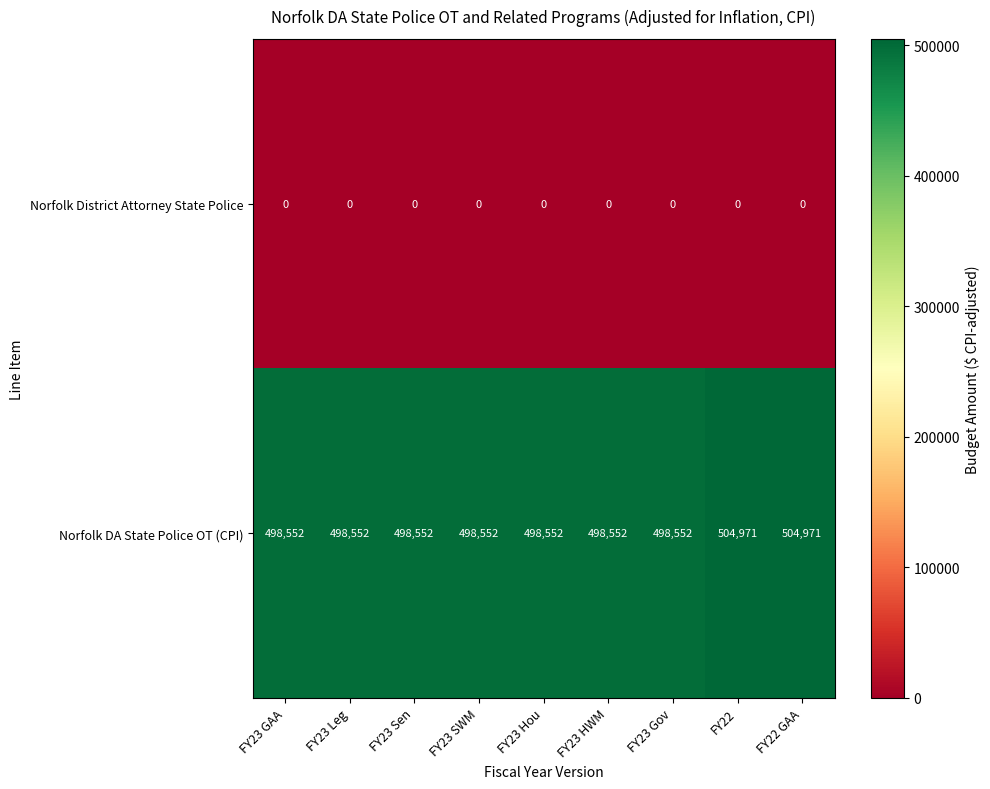

Reading left to right, extract all data points from this chart.

Norfolk District Attorney State Police: 0	0	0	0	0	0	0	0	0
Norfolk DA State Police OT (CPI): 498552	498552	498552	498552	498552	498552	498552	504971	504971